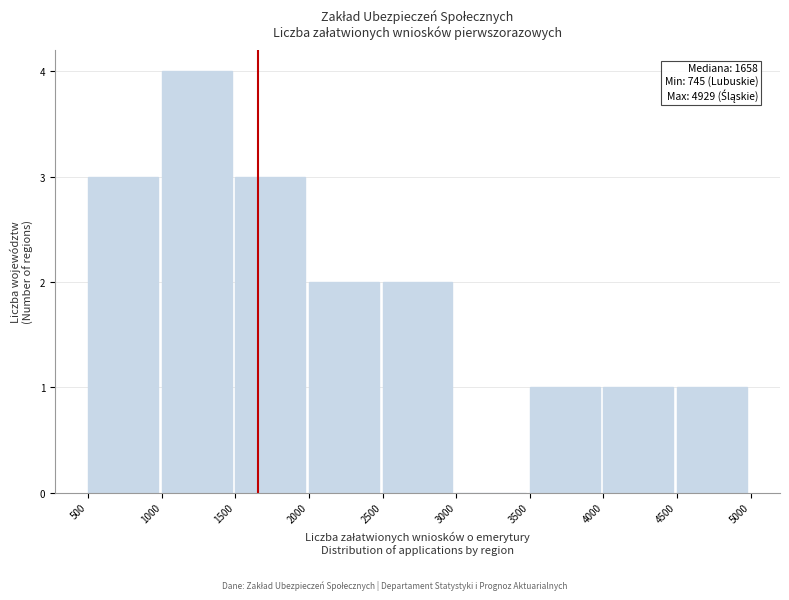

Over which range of the x-axis is the bar tallest?

1000 to 1500